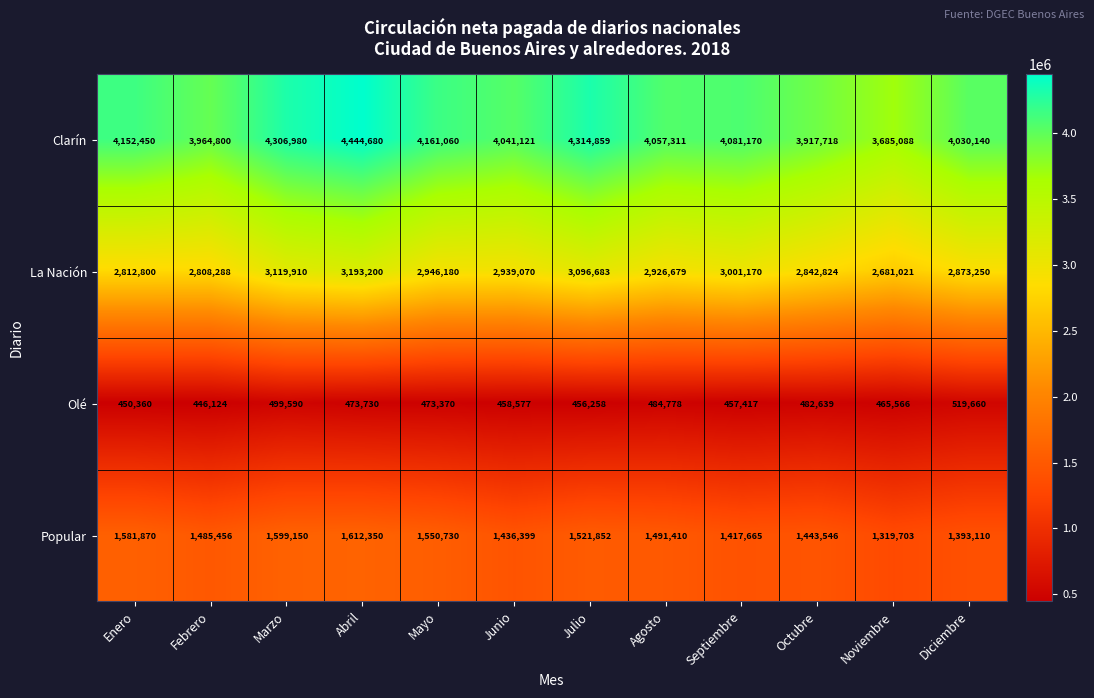

Between Mayo and Junio, which series saw the biggest shift?

Clarín